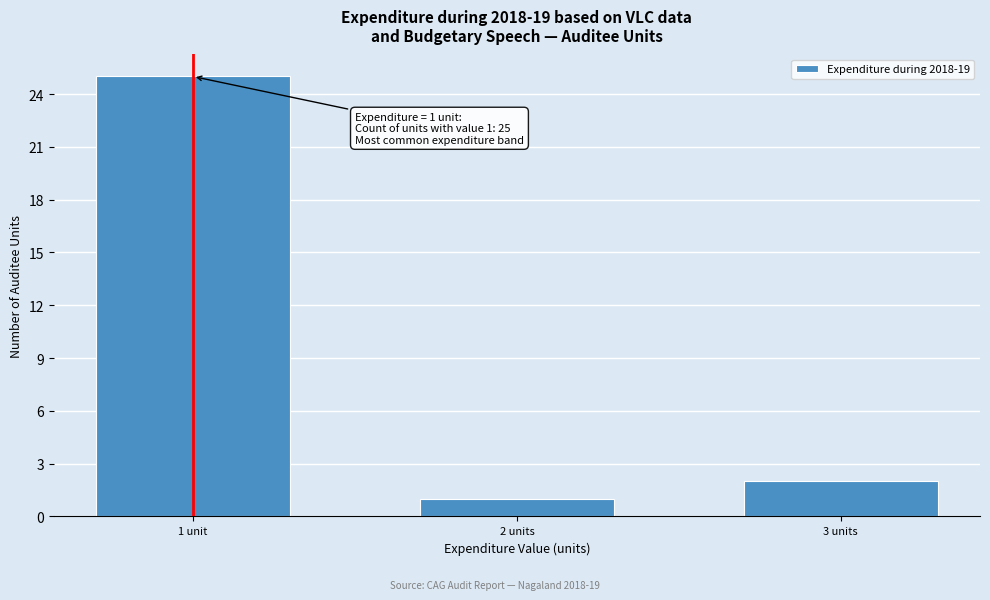

Reading left to right, what are all the values shown in this chart?

25	1	2